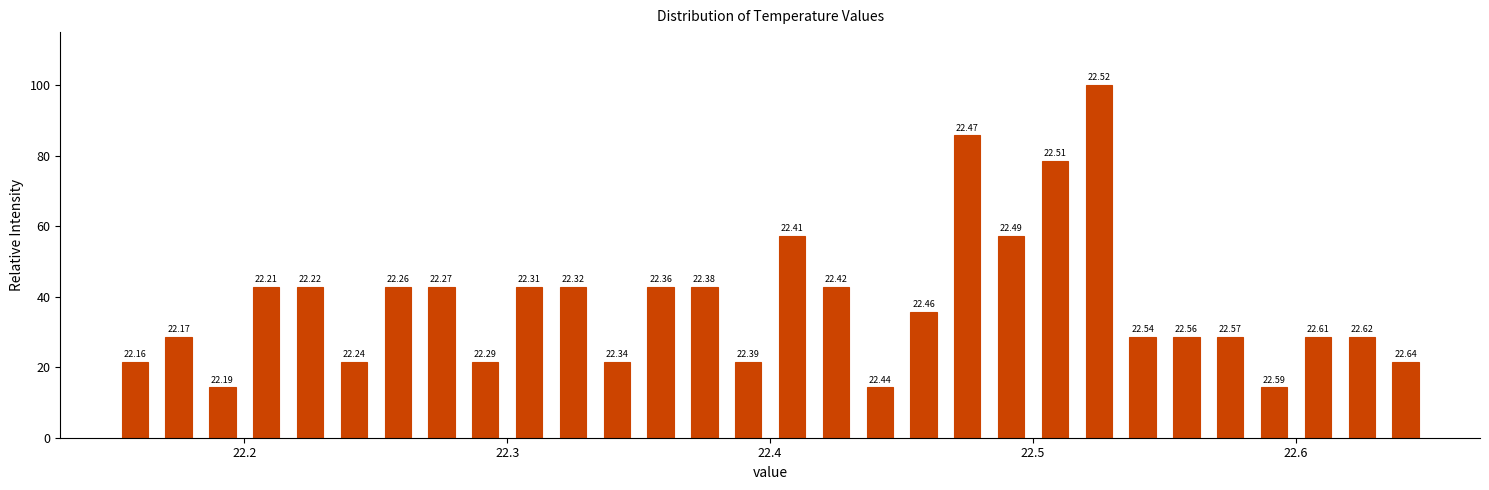

Read against the x-axis, roughly where is the centre of the tallest bar?

22.53